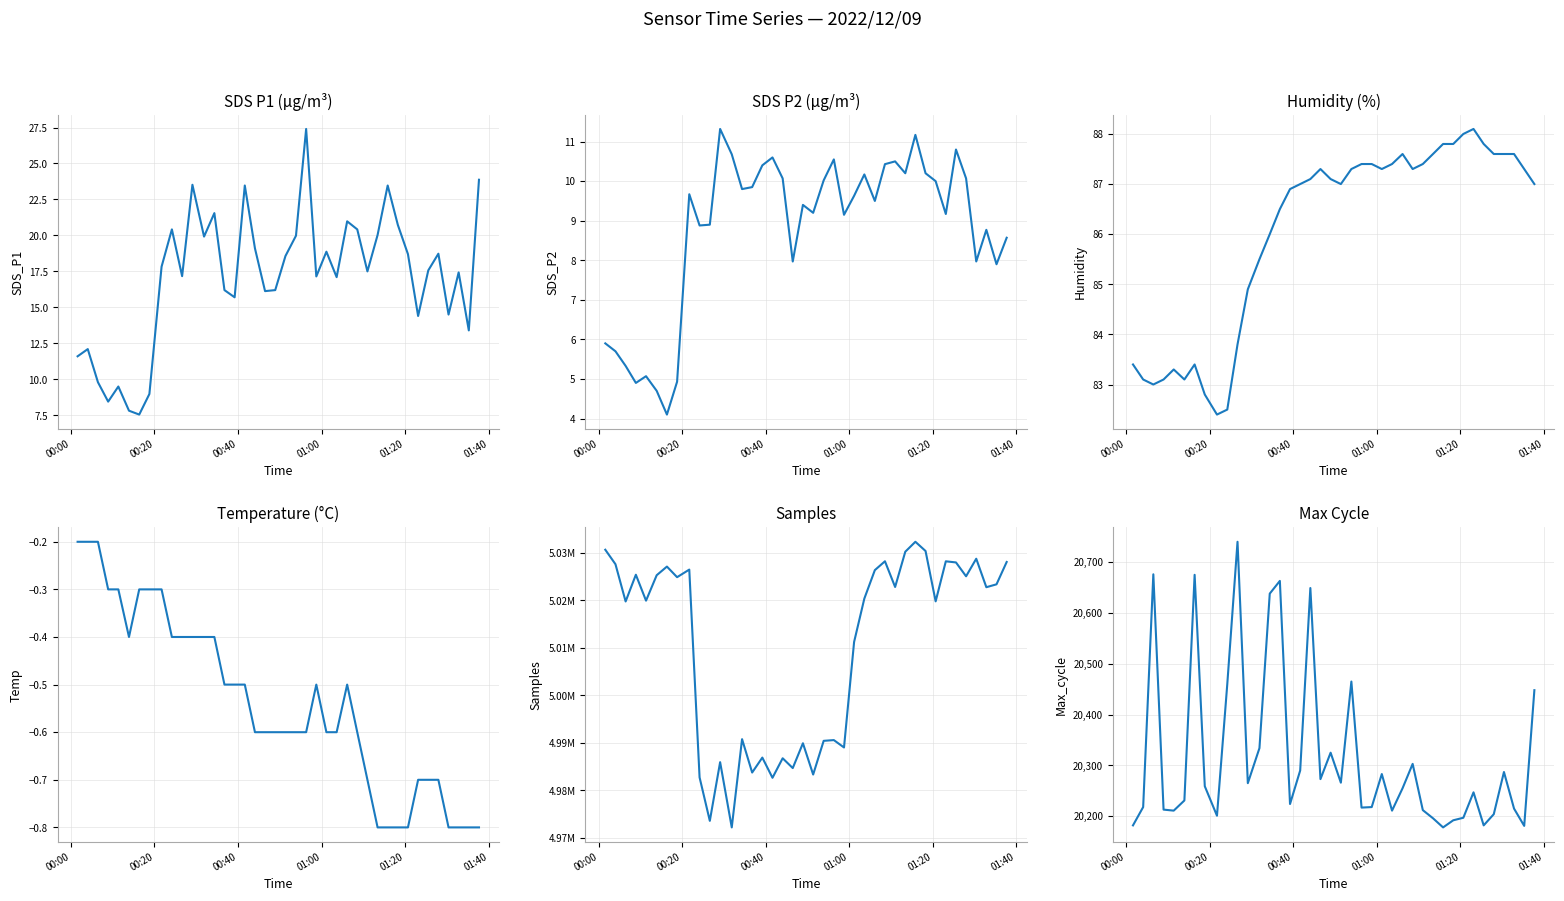

True or false: Max_cycle and Temp cross at least once.

False